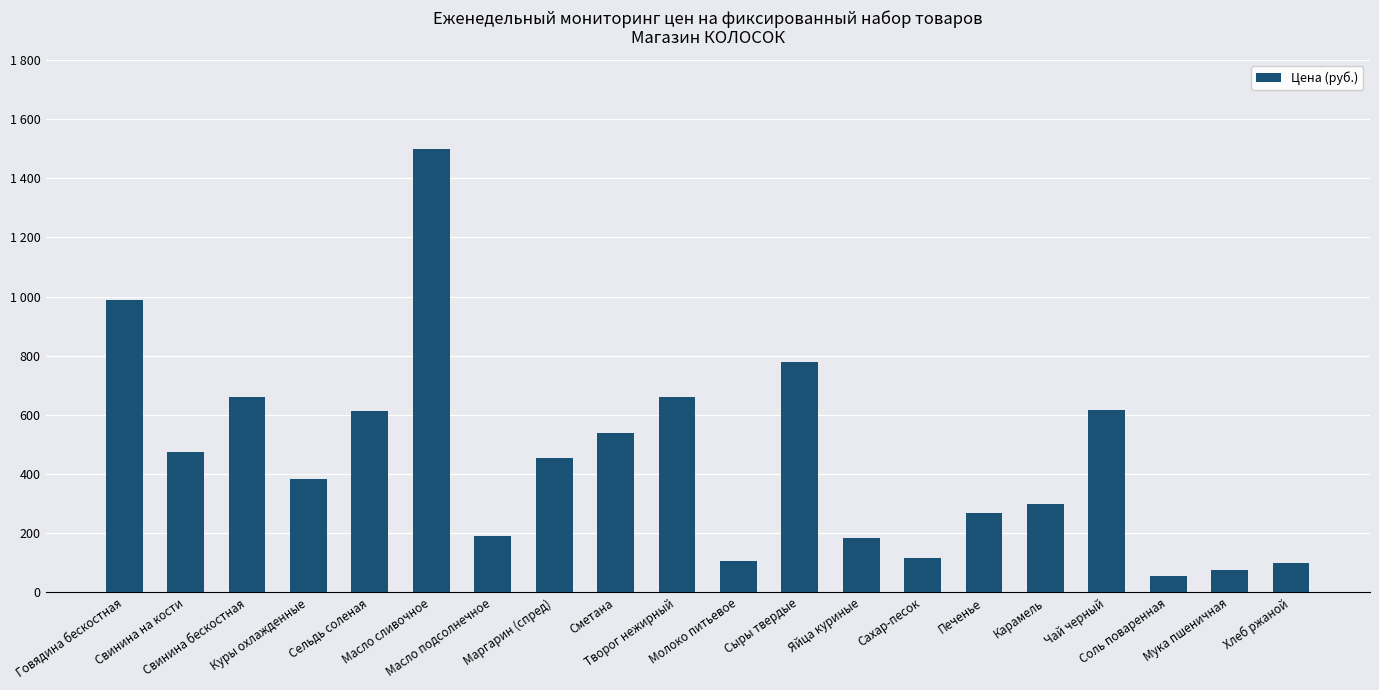

What position from the left is Куры охлажденные?

4